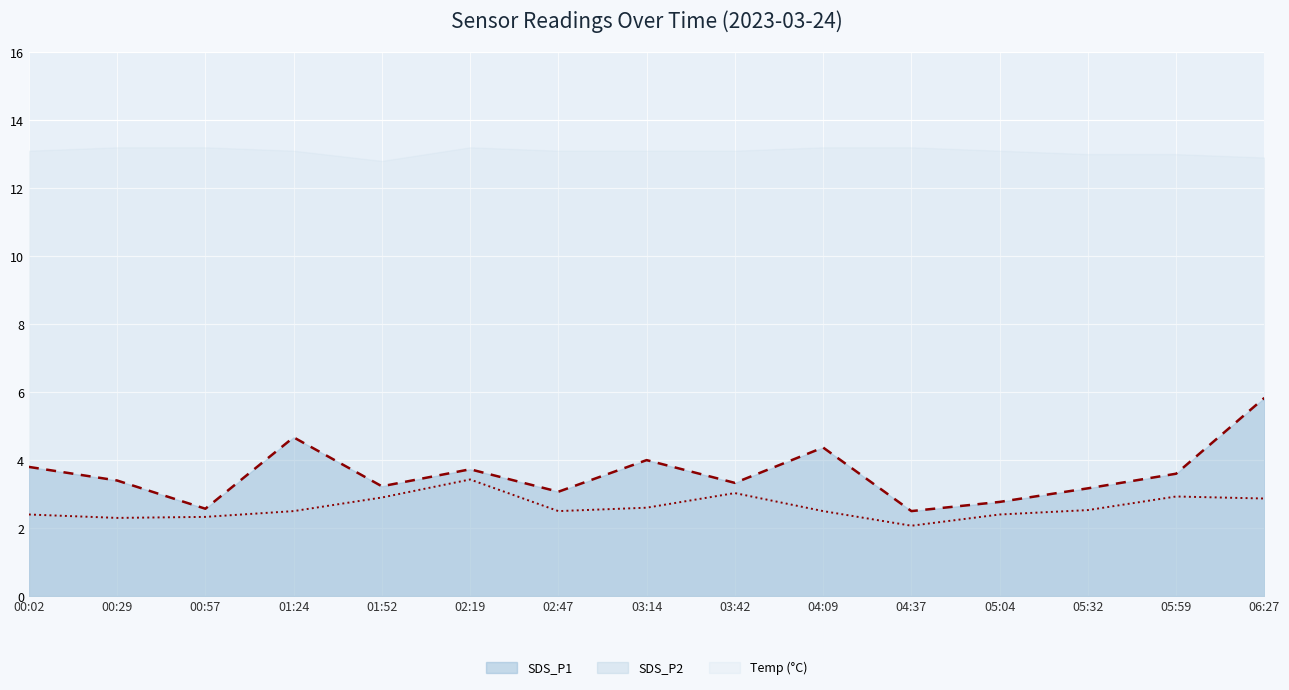

Where is the first local maximum for SDS_P1?

01:24